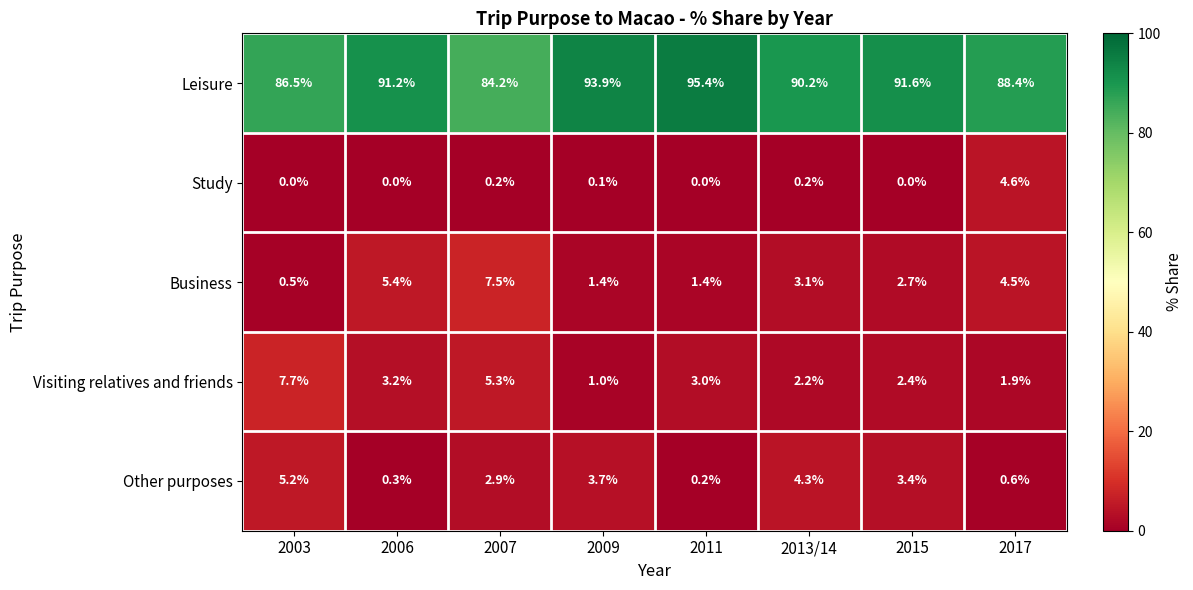

List the series in order of their peak value, highest first.

Leisure, Visiting relatives and friends, Business, Other purposes, Study